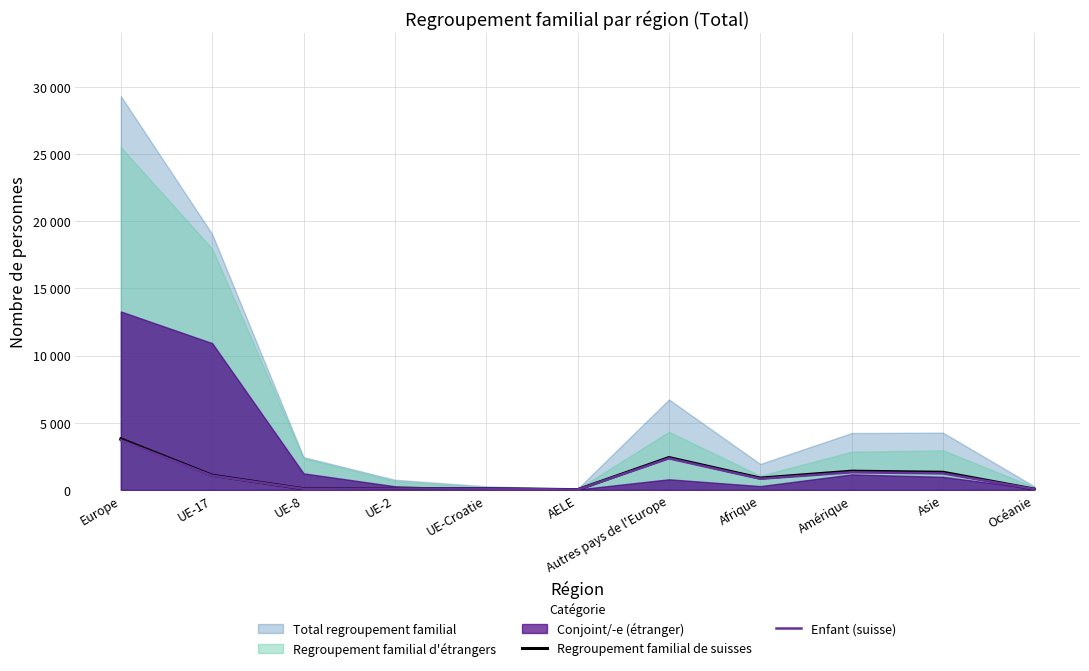

True or false: Enfant (suisse) and Regroupement familial de suisses intersect in this chart.

False